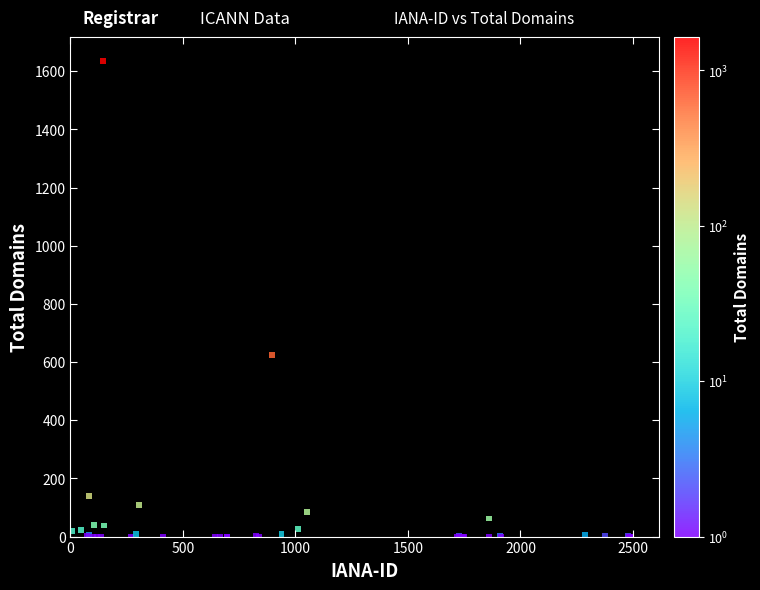

What Y value in the scatter plot is closest to 817?

624